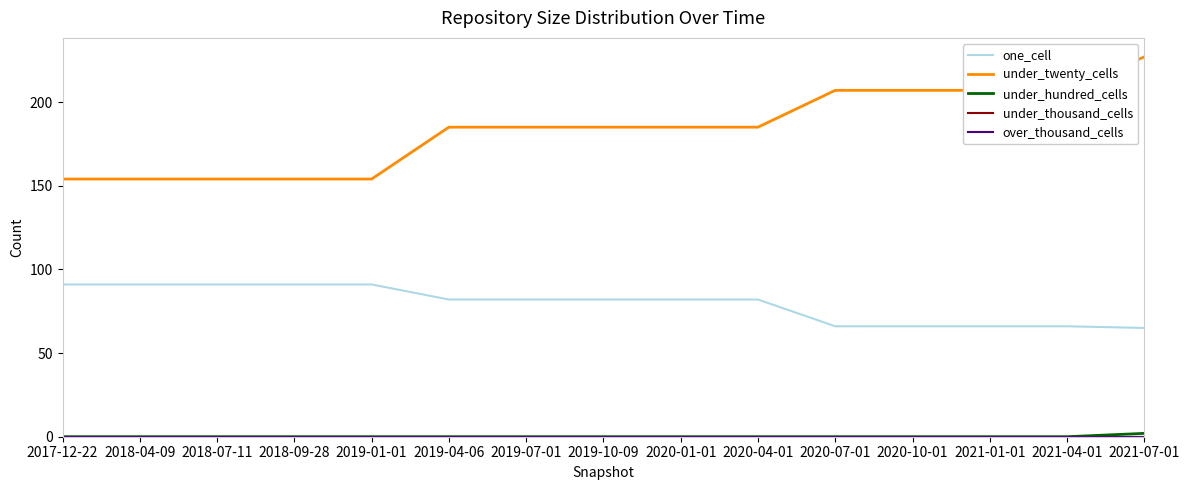

Does the chart have visible grid lines?

No